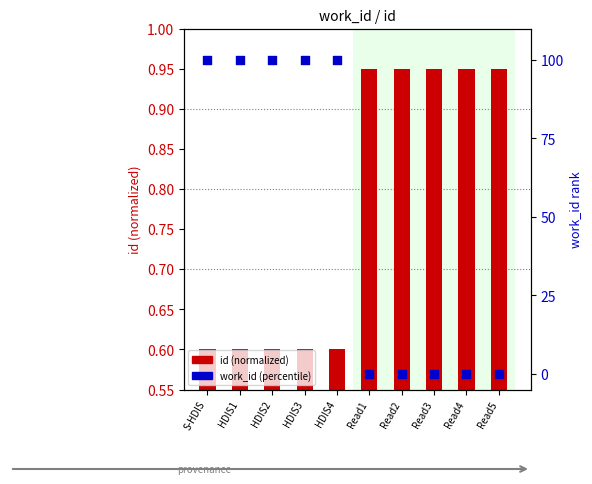

Which series has the largest total across all categories?

work_id (percentile)